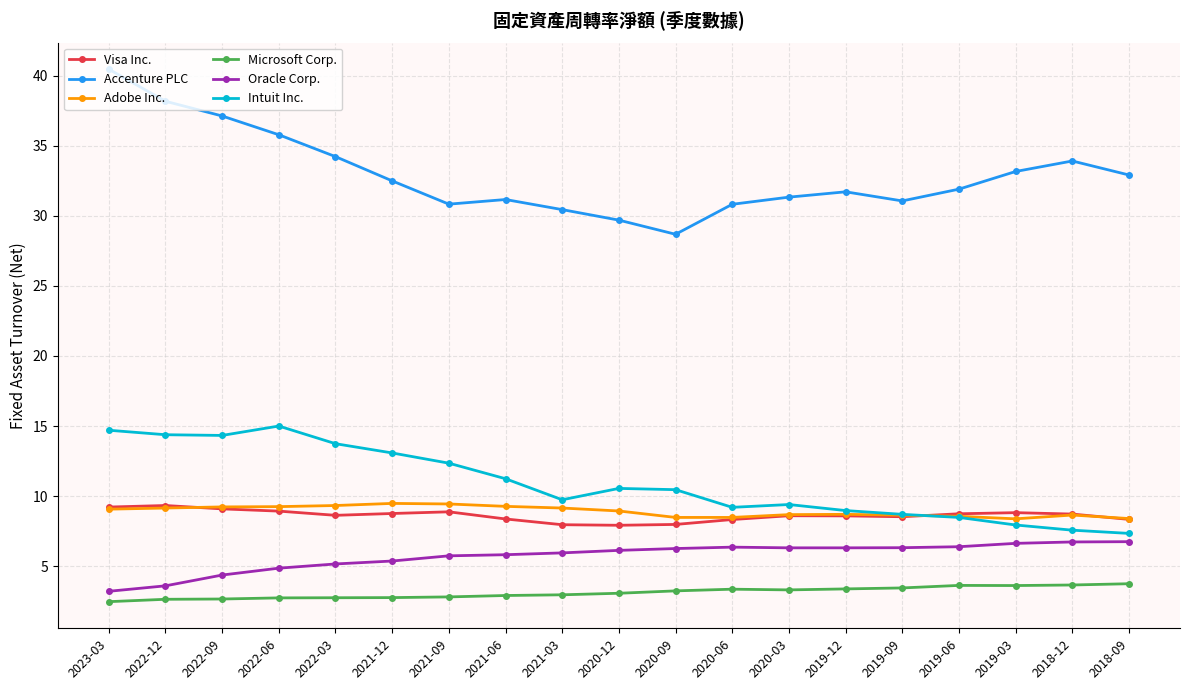

True or false: Adobe Inc. has more than 2 interior local peaks.

True